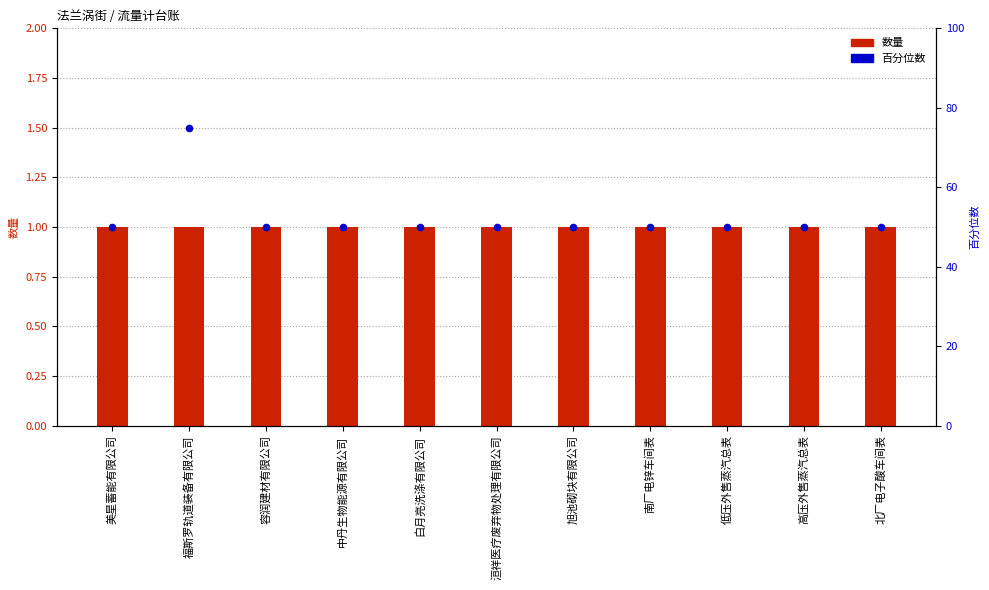

At how many categories does at least one series exceed 29?

11